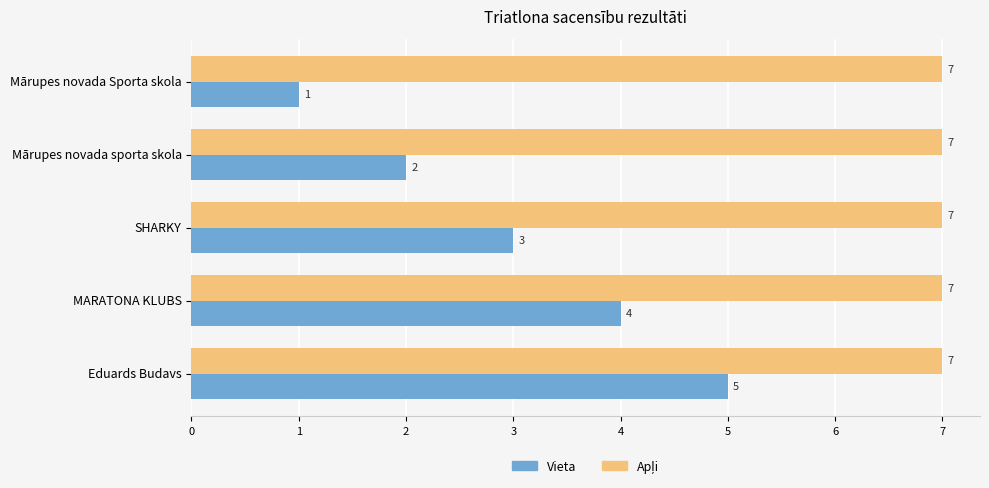

Which series has the widest spread of values?

Vieta